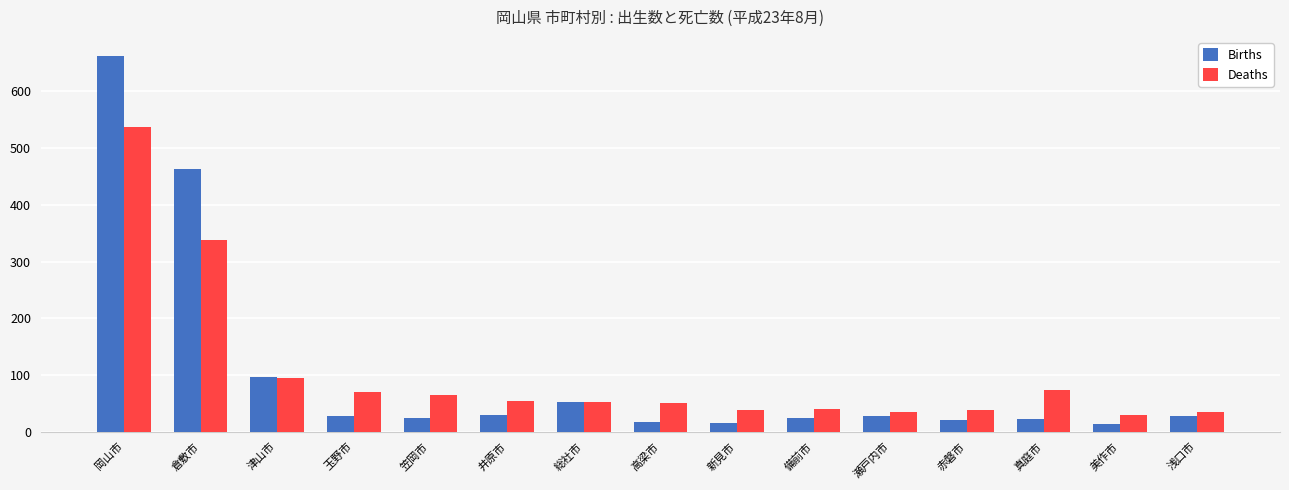

Which series has the largest range (max minus min)?

Births